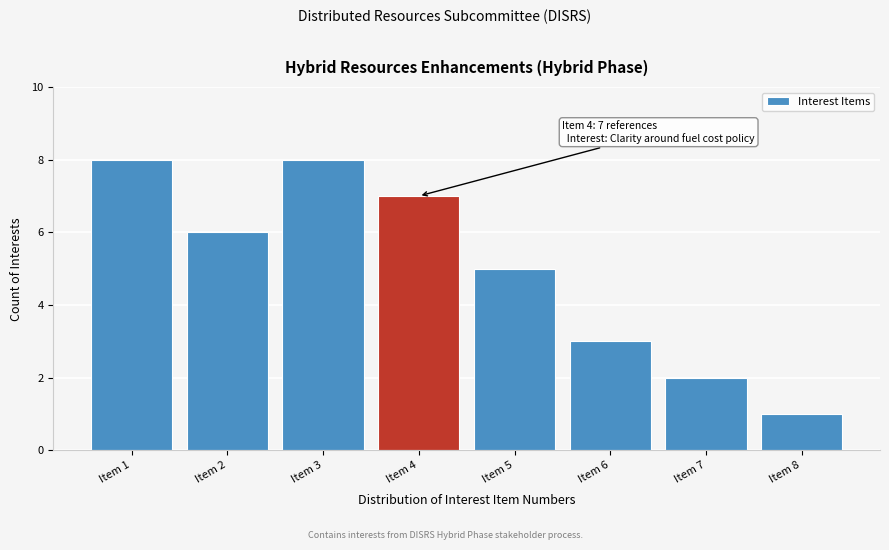

Reading right to left, what are all the values shown in this chart?

1	2	3	5	7	8	6	8